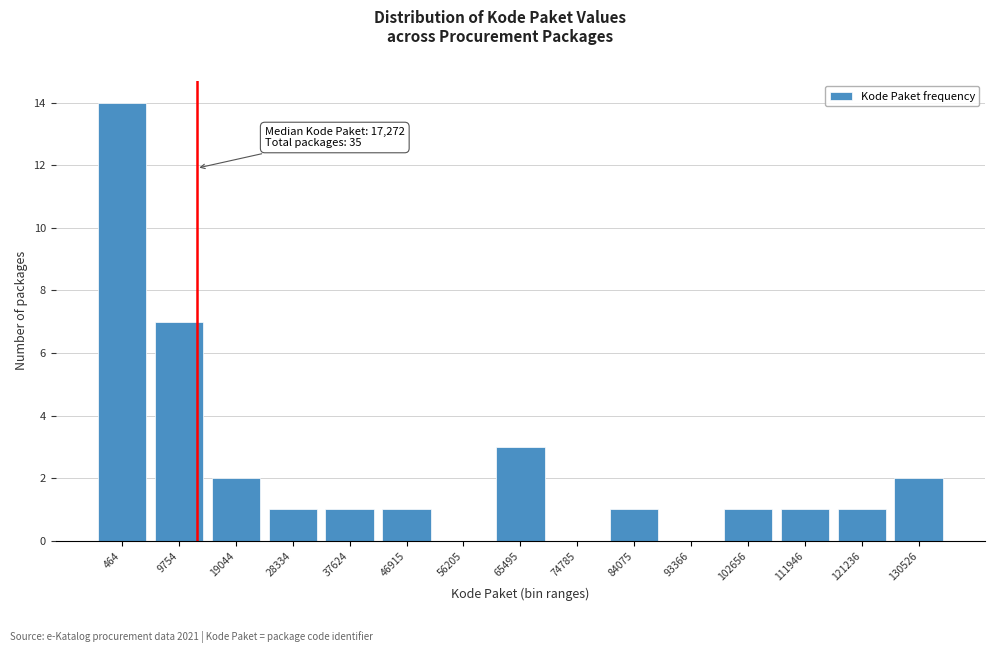

Reading left to right, extract all data points from this chart.

464=14	9754=7	19044=2	28334=1	37624=1	46915=1	56205=0	65495=3	74785=0	84075=1	93366=0	102656=1	111946=1	121236=1	130526=2